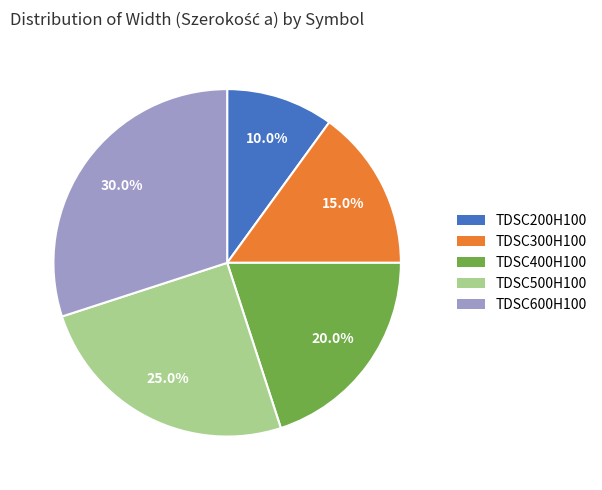

Count the number of slices in the pie.

5